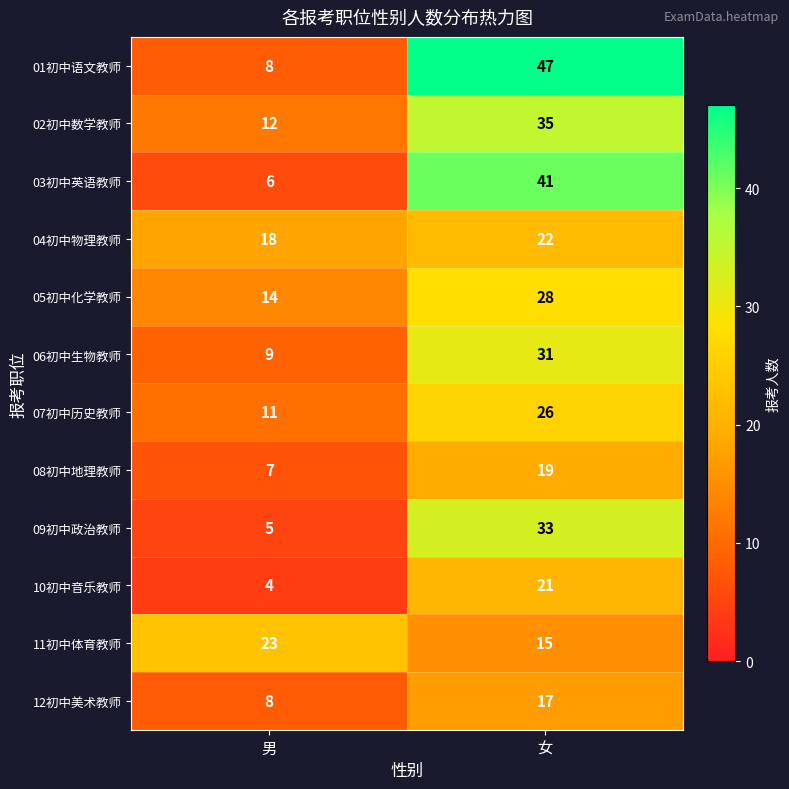

How many distinct data groups are displayed?

12